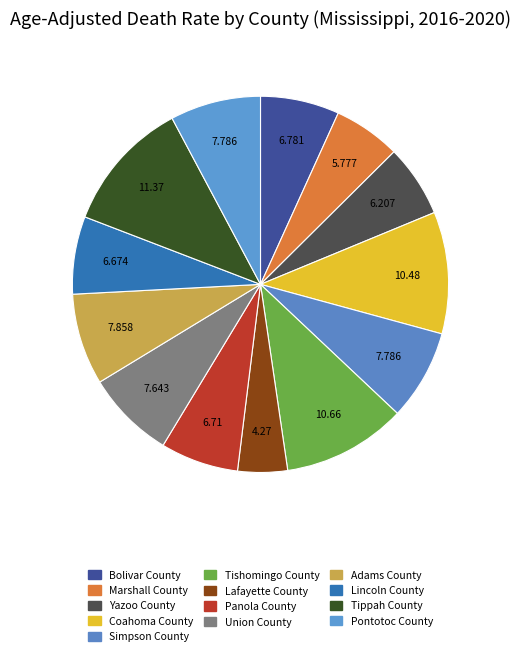

How many segments does this pie chart have?

13